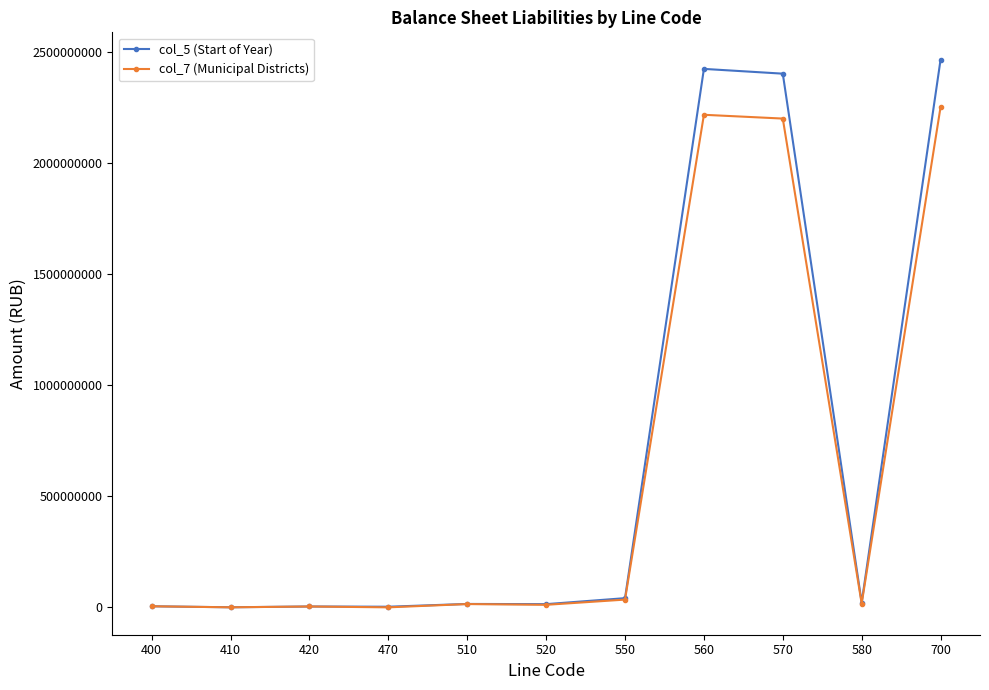

Is the value of col_5 (Start of Year) at 420 greater than the value of col_7 (Municipal Districts) at 700?

No